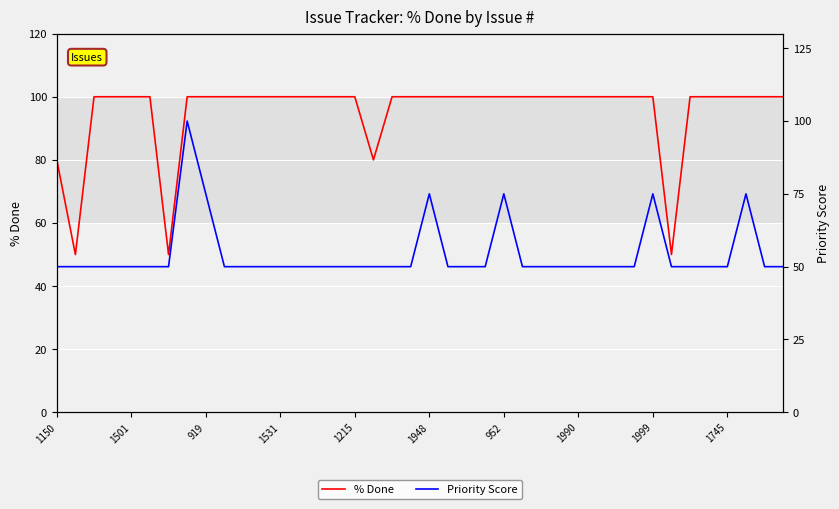

At which label is Priority Score closest to 75?

919